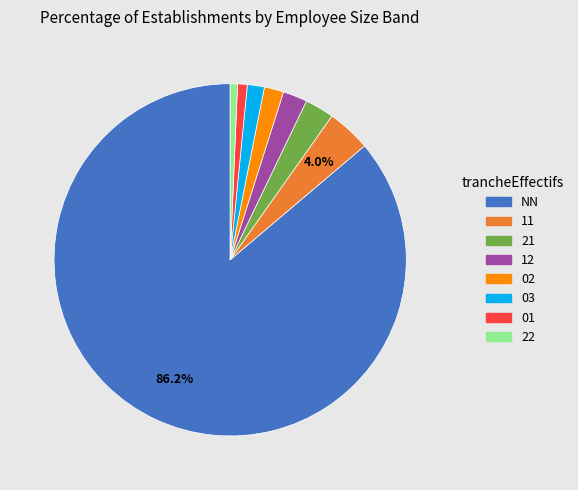

How many slices are in this pie chart?

8